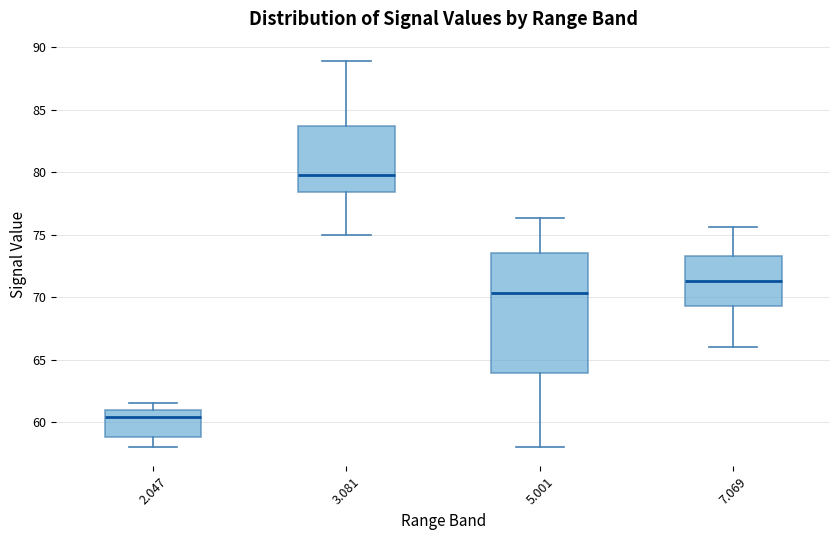

Where is the lower edge of the box at x = 5.001 on the y-axis? The values are not printed on the chart, so give them approximately, as read against the axis.

64.0